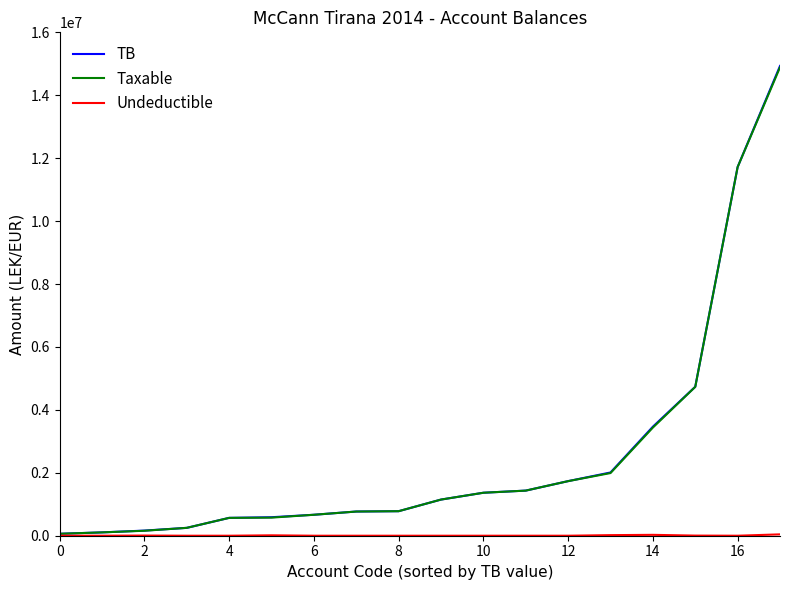

Which series has the largest range (max minus min)?

TB